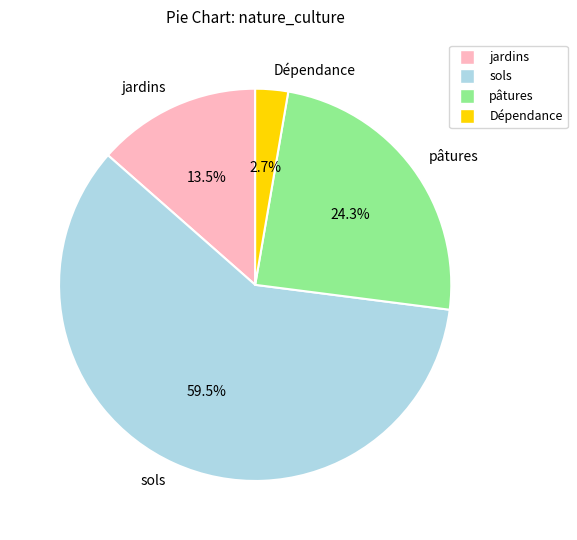

To the nearest percent, what is the average slice percentage?

25%